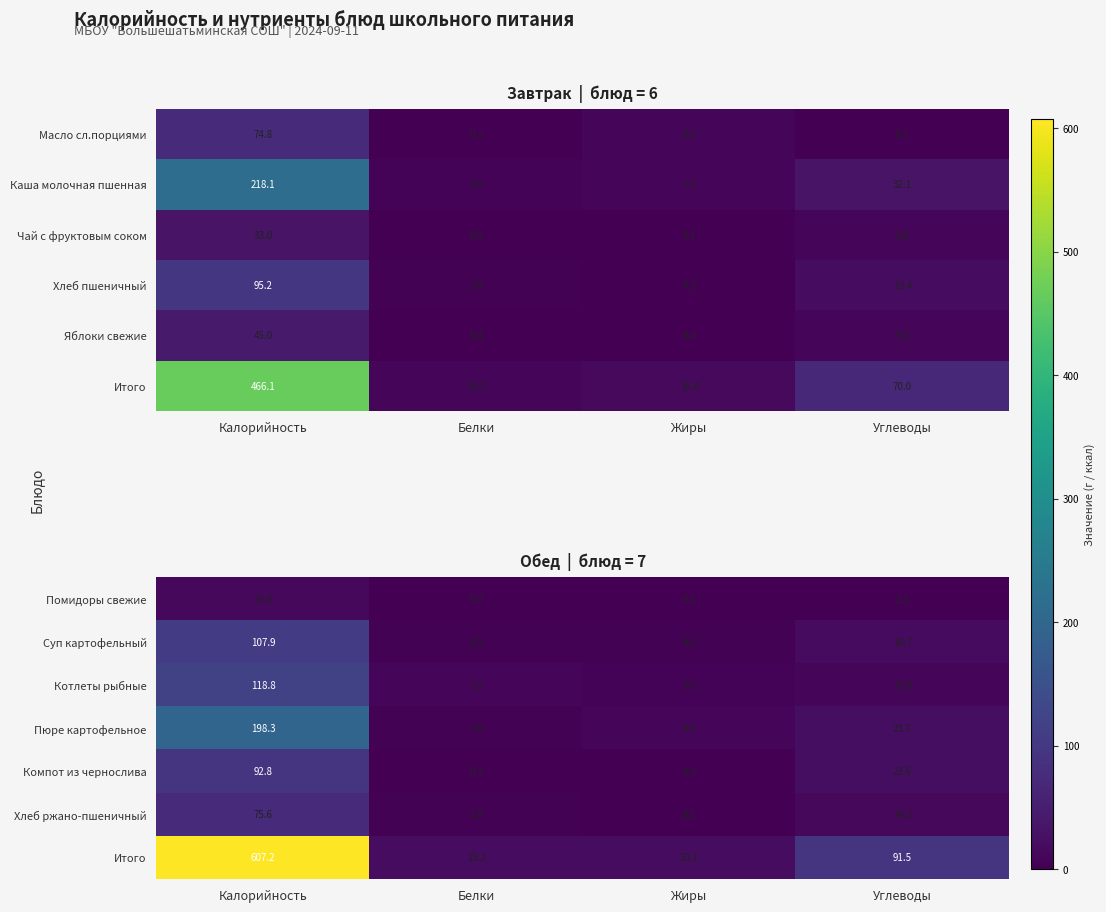

What is the average value of the Котлеты рыбные series?

35.5